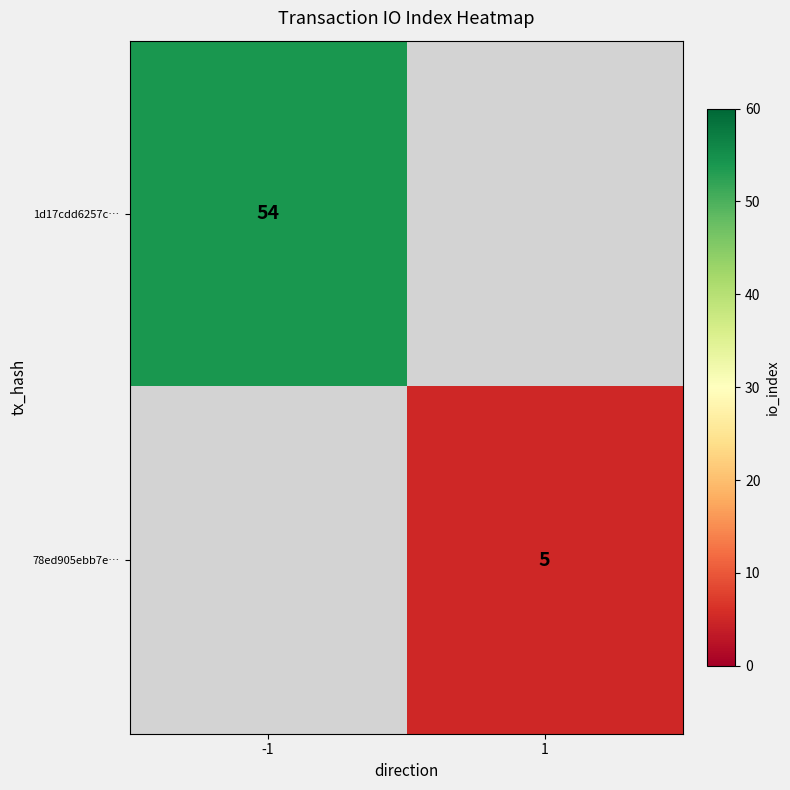

True or false: 1d17cdd6257c… has a value of 54 at -1.

True